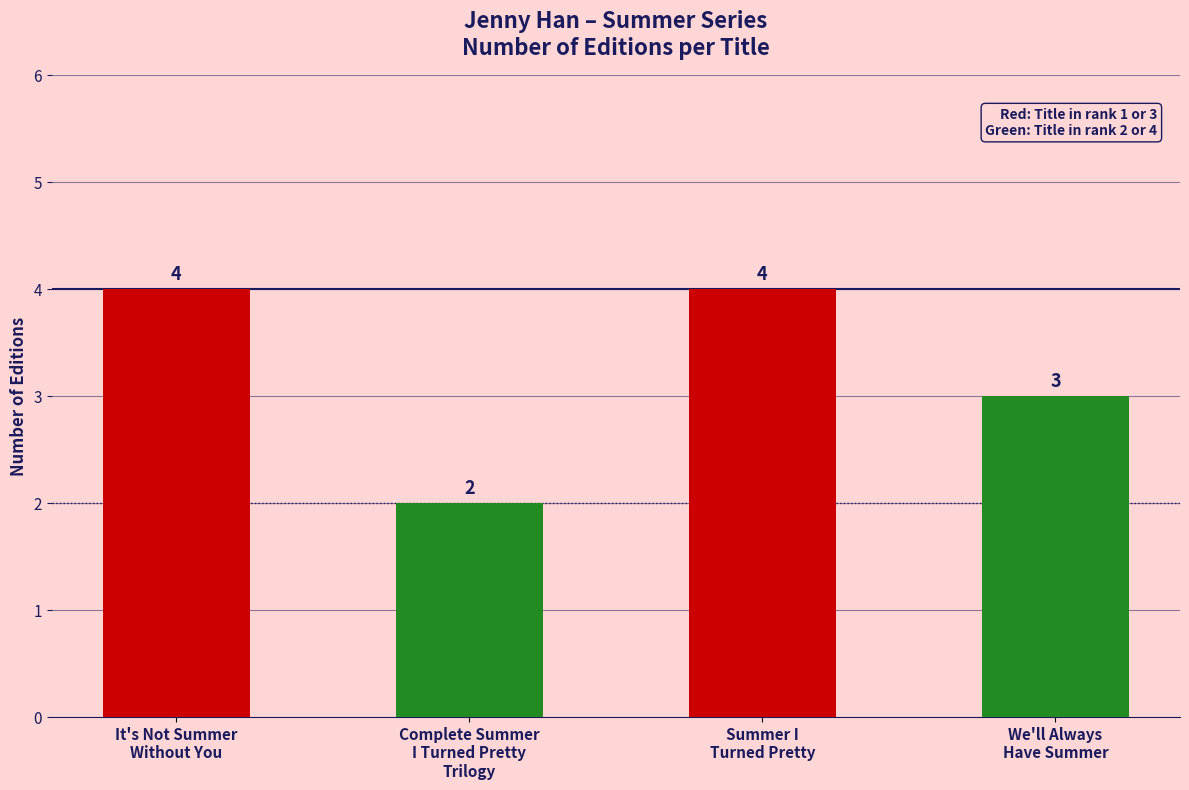

How many bars are there in total?

4